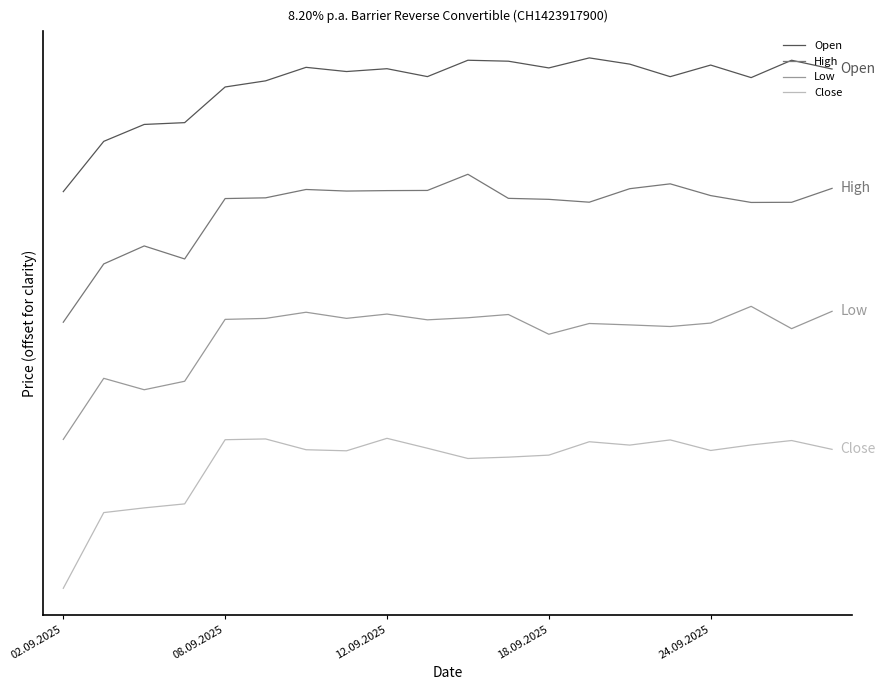

Reading right to left, list all the values displayed in this chart.

Open: 79.9	81.3	78.6	80.6	78.7	80.7	81.7	80.1	81.2	81.3	78.7	80.0	79.5	80.2	78.0	77.1	71.4	71.1	68.4	60.5
High: 61.0	58.8	58.7	59.8	61.7	60.9	58.8	59.2	59.4	63.2	60.6	60.6	60.5	60.8	59.5	59.4	49.8	51.8	49.0	39.7
Low: 41.5	38.7	42.2	39.6	39.0	39.3	39.5	37.8	40.9	40.4	40.1	41.0	40.3	41.3	40.3	40.2	30.3	29.0	30.8	21.1
Close: 19.5	20.9	20.2	19.4	21.0	20.2	20.7	18.6	18.3	18.1	19.7	21.3	19.3	19.5	21.2	21.1	10.9	10.2	9.5	-2.5